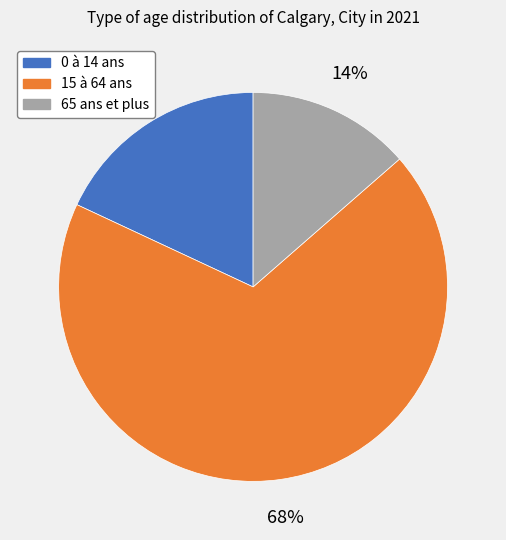

True or false: 15 à 64 ans accounts for 63% of the total.

False